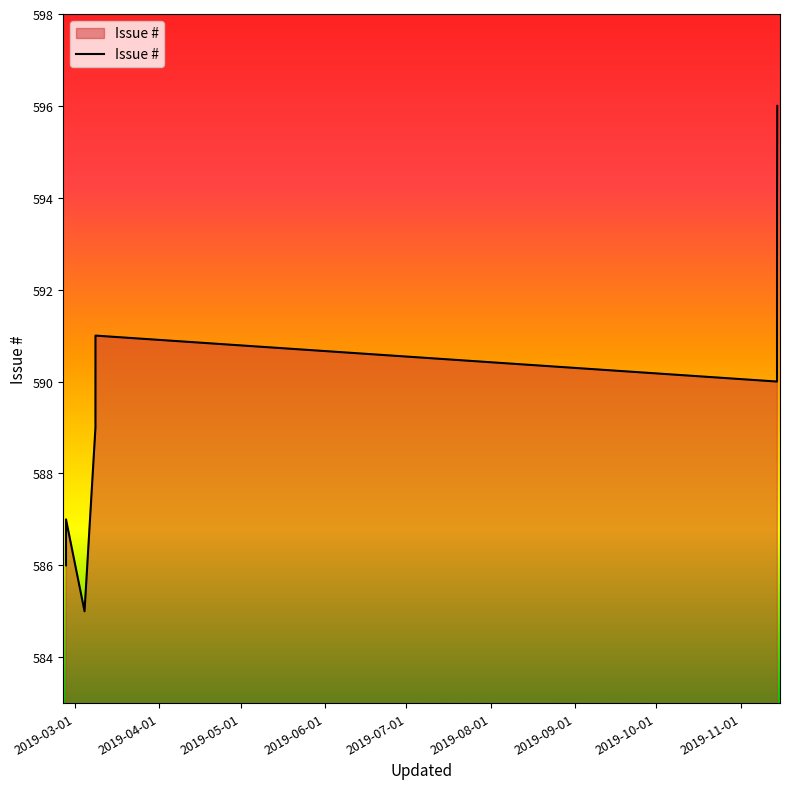

What is the difference between the maximum and minimum values?

11